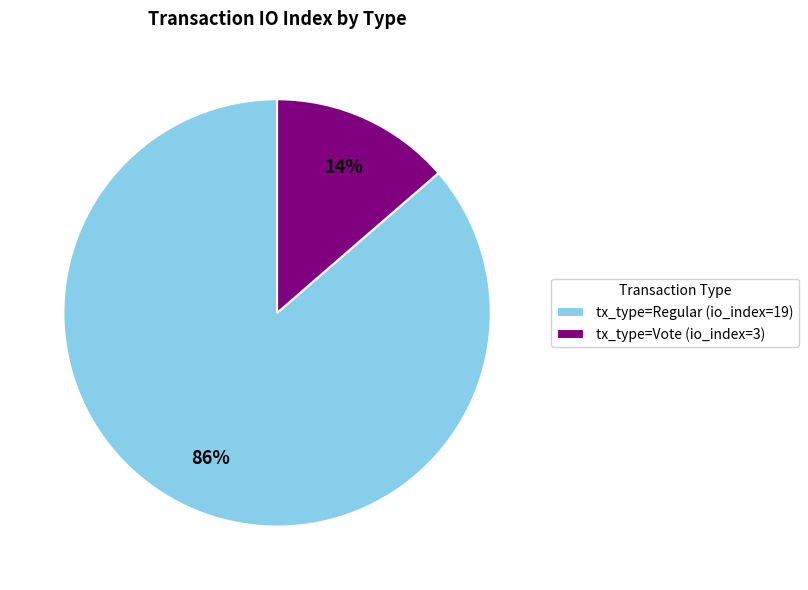

Which category has the smallest portion of the pie?

tx_type=Vote (io_index=3)